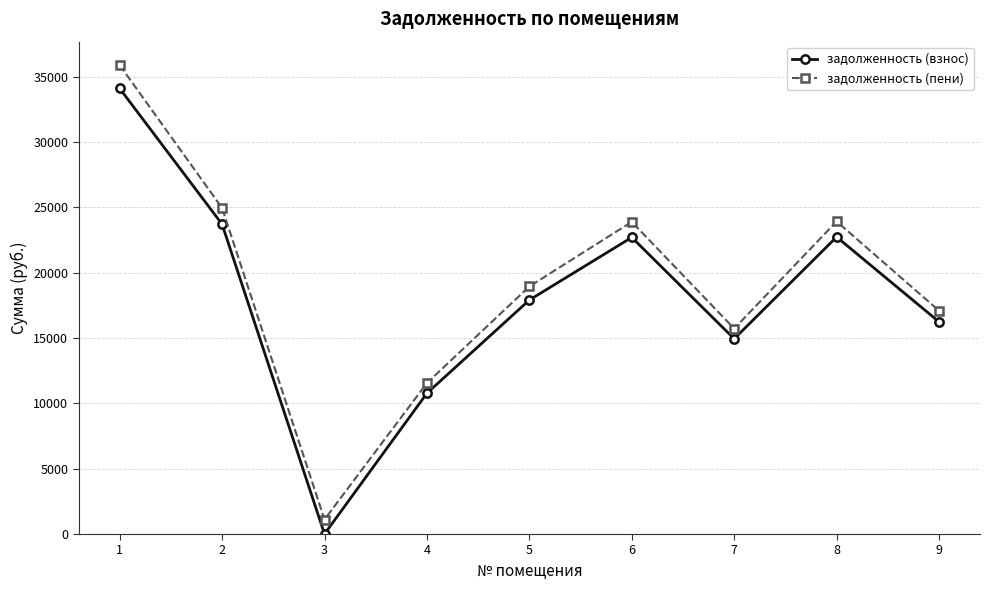

Which label corresponds to the largest value in the chart?

1